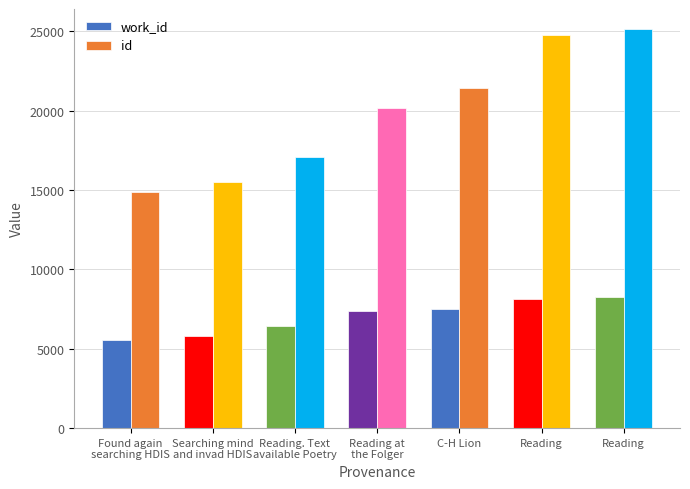

Count the number of data series in this chart.

2